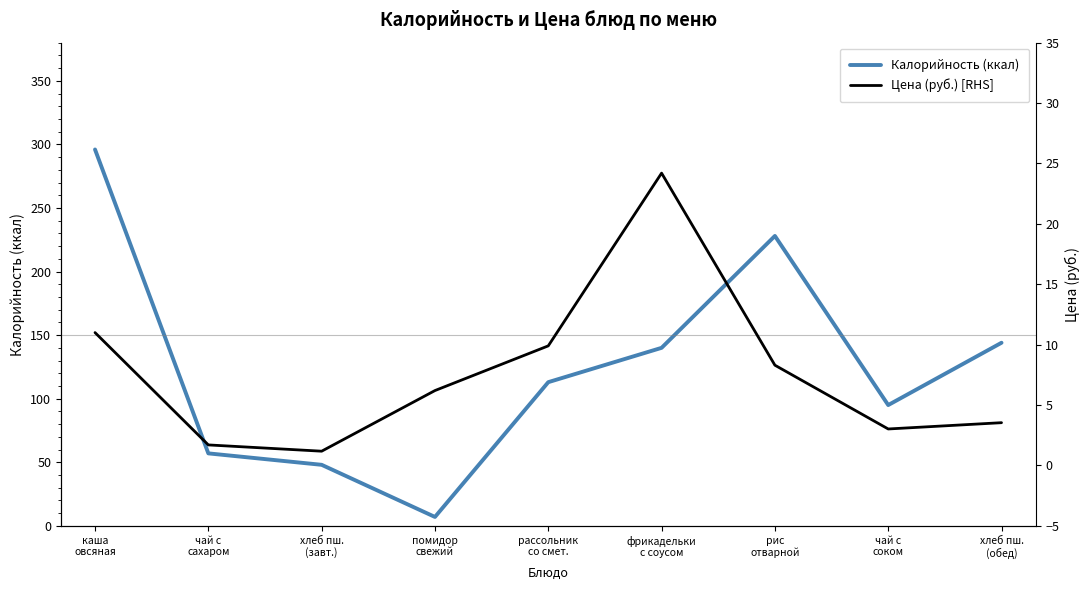

The value of Калорийность (ккал) at рис
отварной is 111.7. True or false?

False